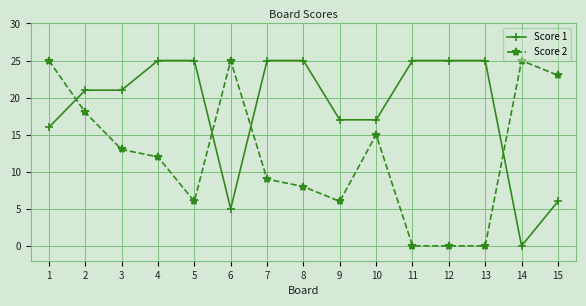

At which category does Score 2 reach its first local valley?

5